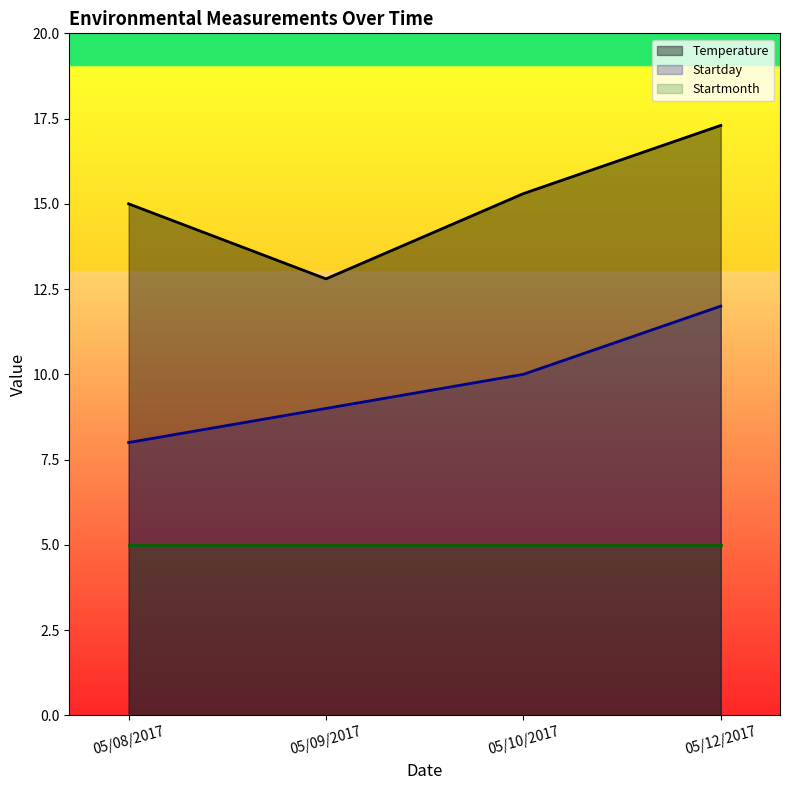

What are all the series names shown in the legend?

Temperature, Startday, Startmonth